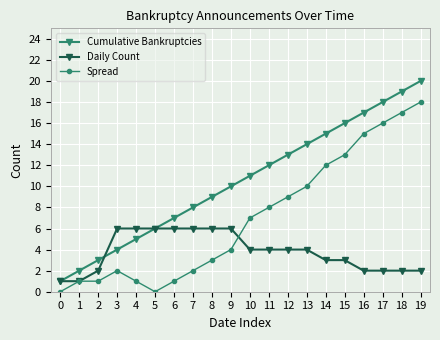

Does the chart have visible grid lines?

Yes